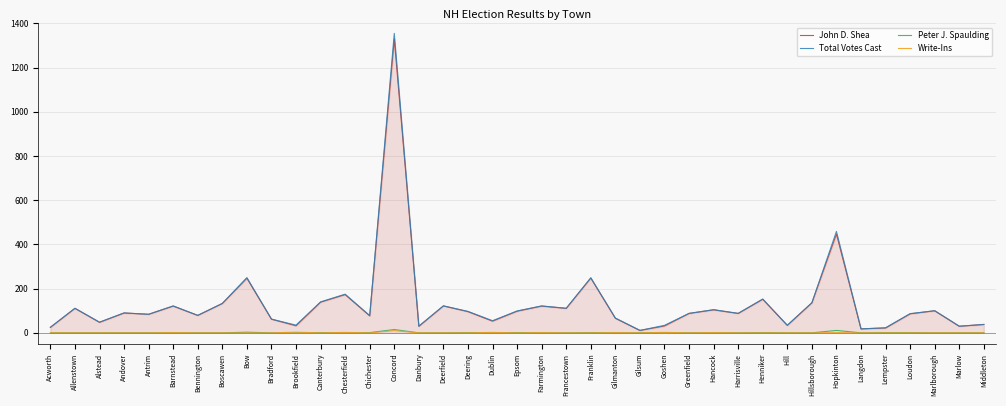

Which series has the widest spread of values?

Total Votes Cast